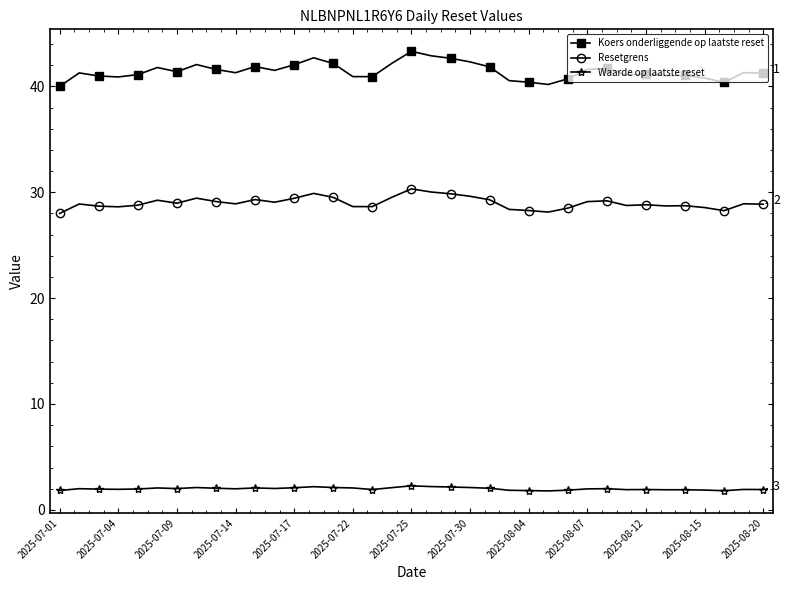

Which series has the widest spread of values?

Koers onderliggende op laatste reset